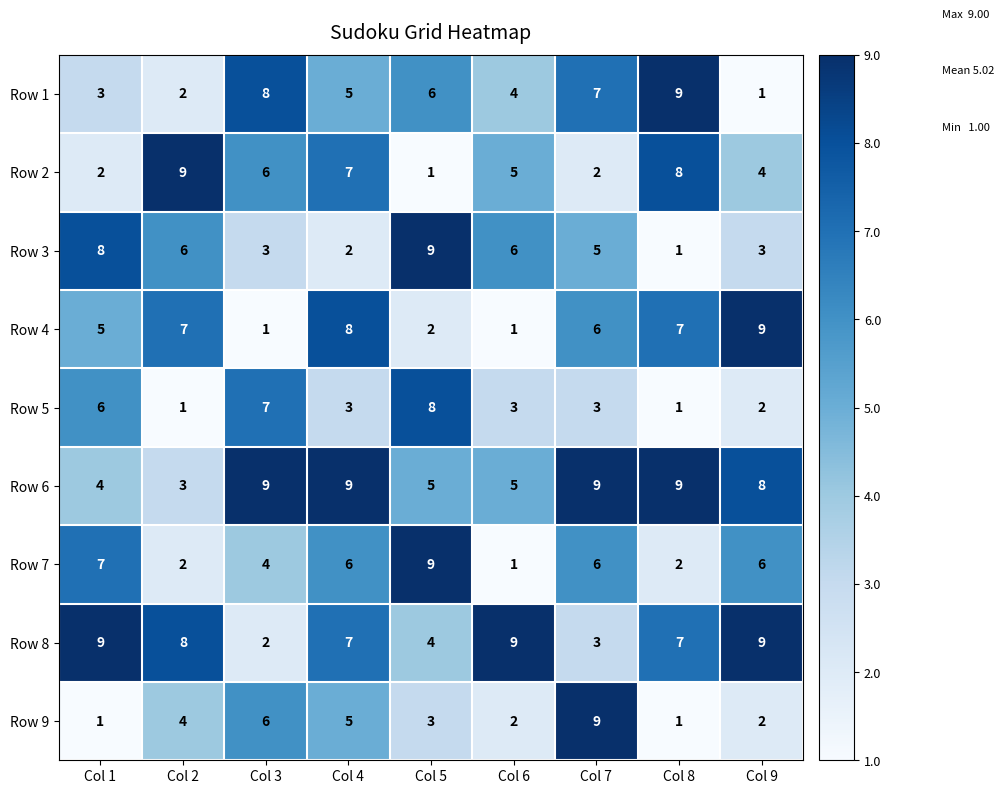

What is the total value across all series at Col 8?

45